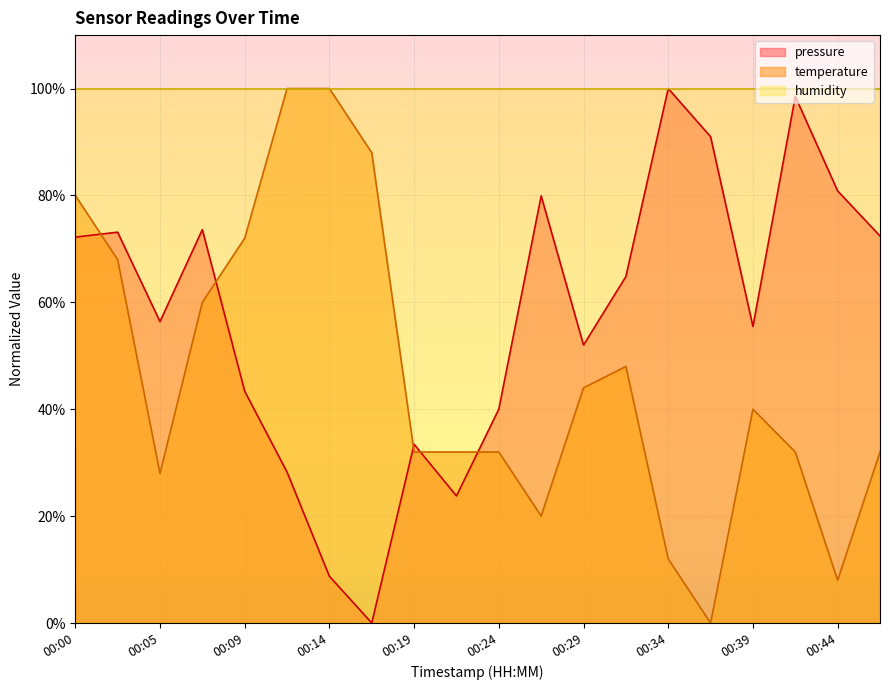

Which label corresponds to the largest value in the chart?

00:34